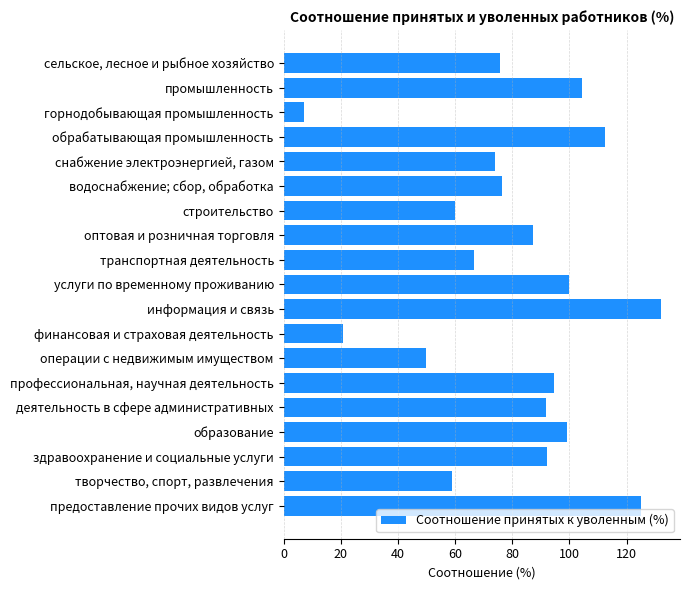

Approximately how many times larger is the value at строительство compared to творчество, спорт, развлечения?

1.0